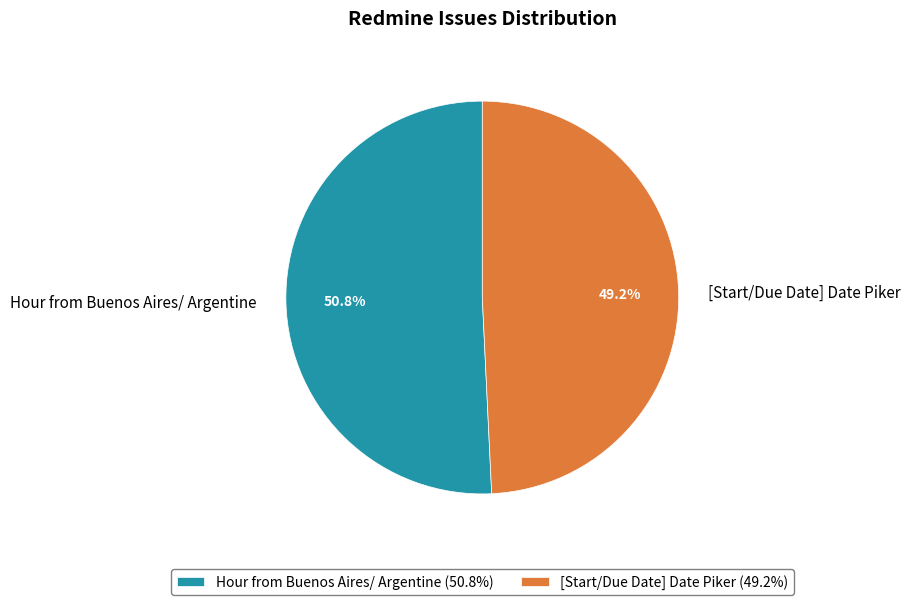

How many slices are in this pie chart?

2